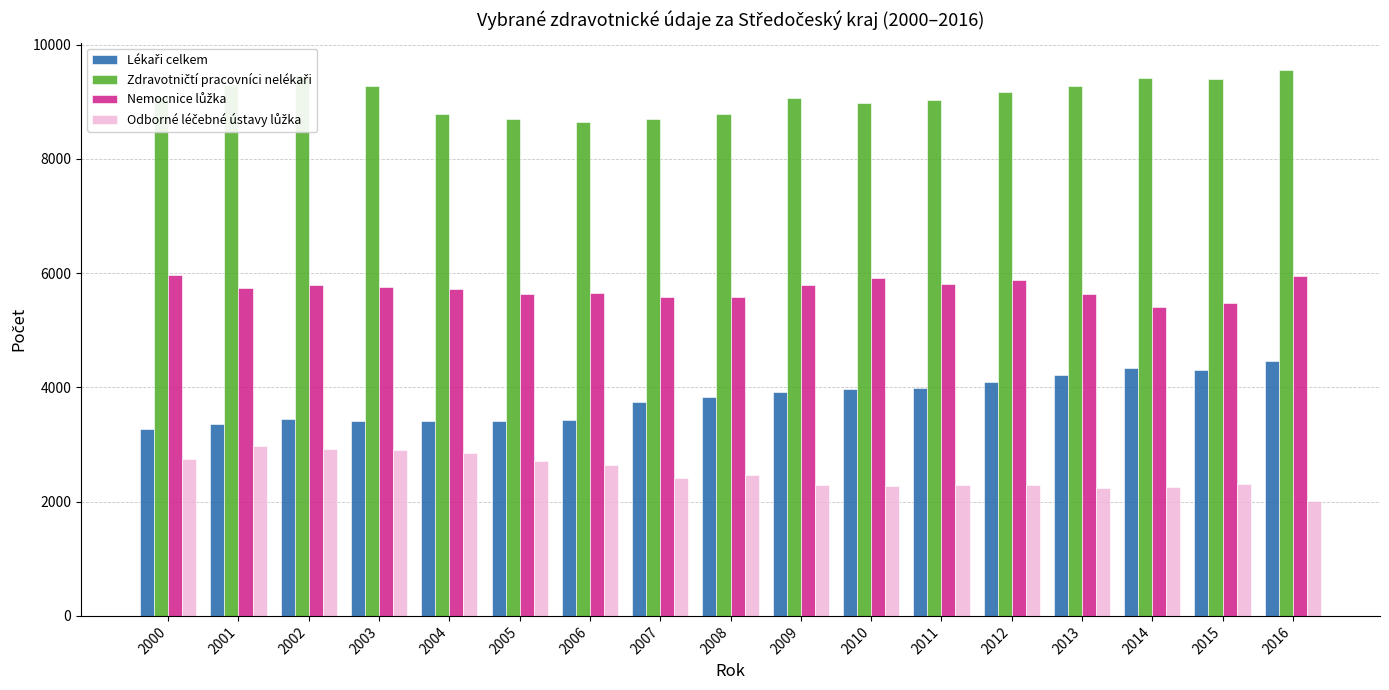

What is the total value across all series at 2003?

21356.1